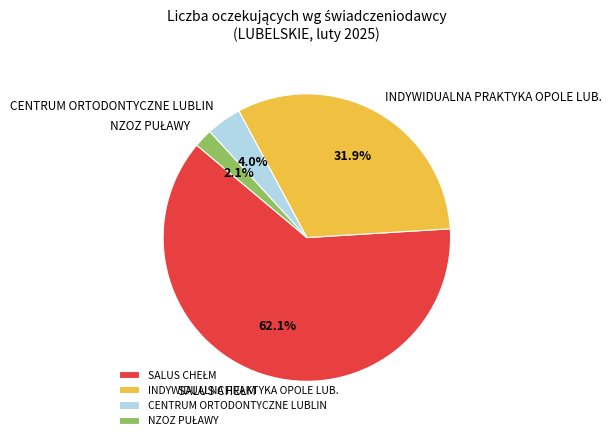

Does CENTRUM ORTODONTYCZNE LUBLIN account for over 50% of the chart?

No